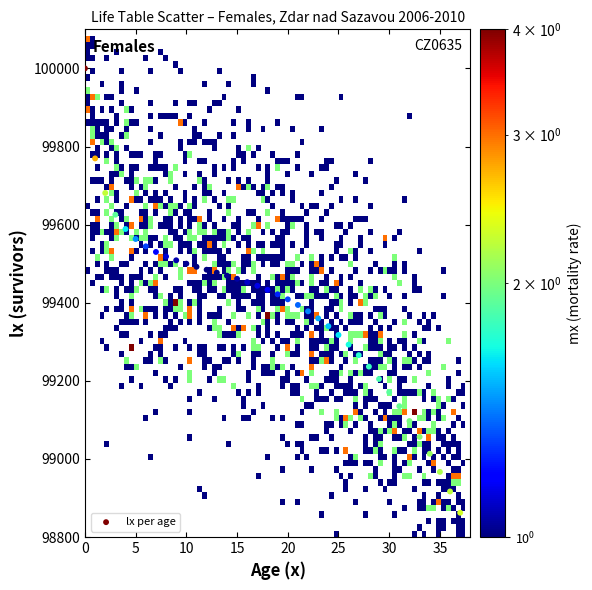

Count the number of points in this scatter plot.

38